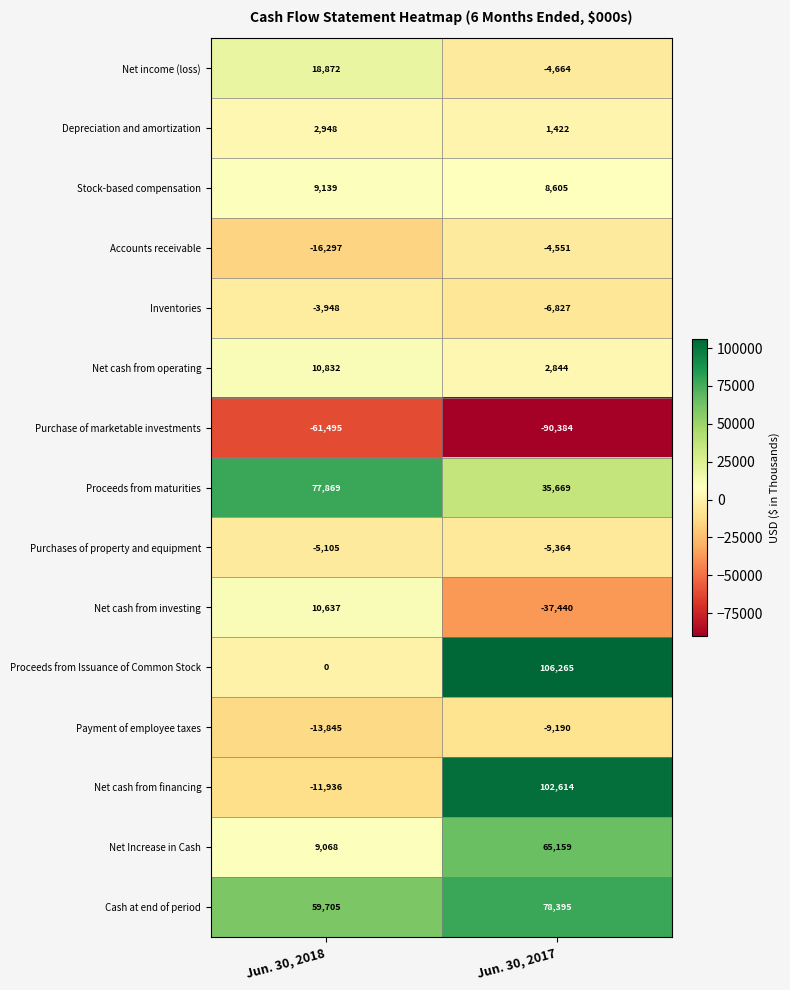

Which label corresponds to the smallest value in the chart?

Jun. 30, 2017